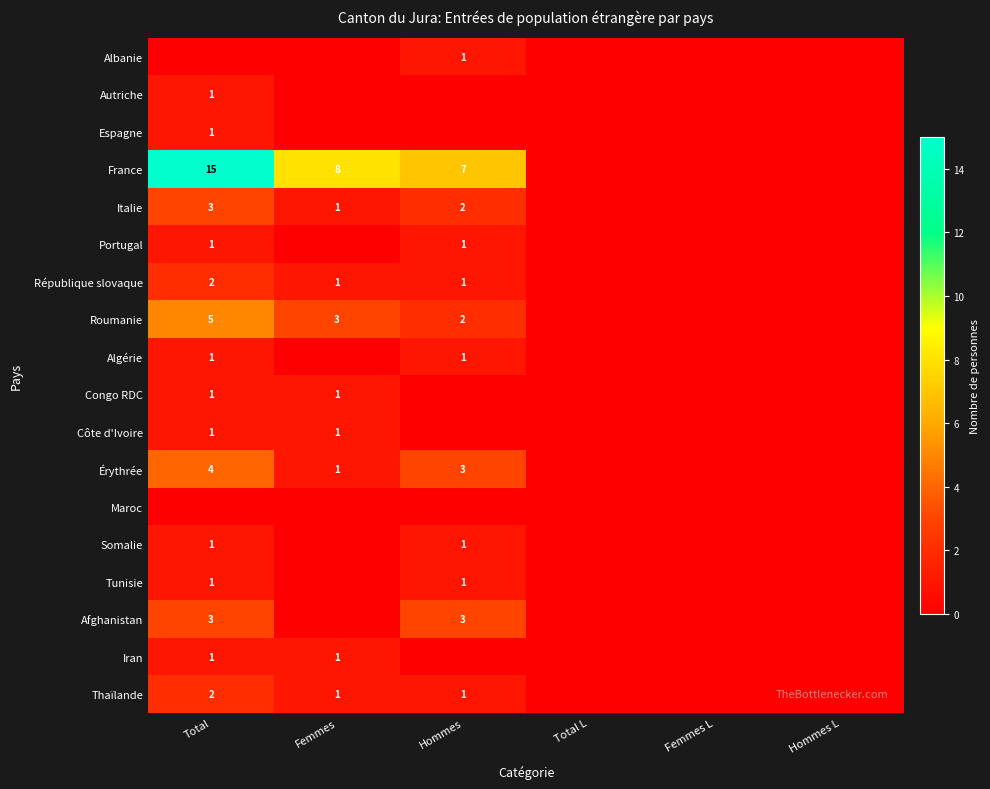

True or false: Iran has a value of 1 at Total.

True